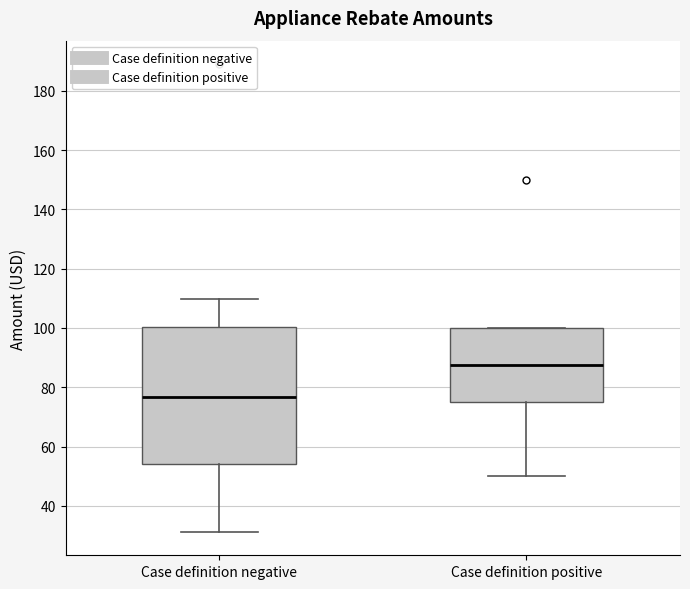

Where does the lower whisker of the box for Case definition negative end on the y-axis? The values are not printed on the chart, so give them approximately, as read against the axis.

32